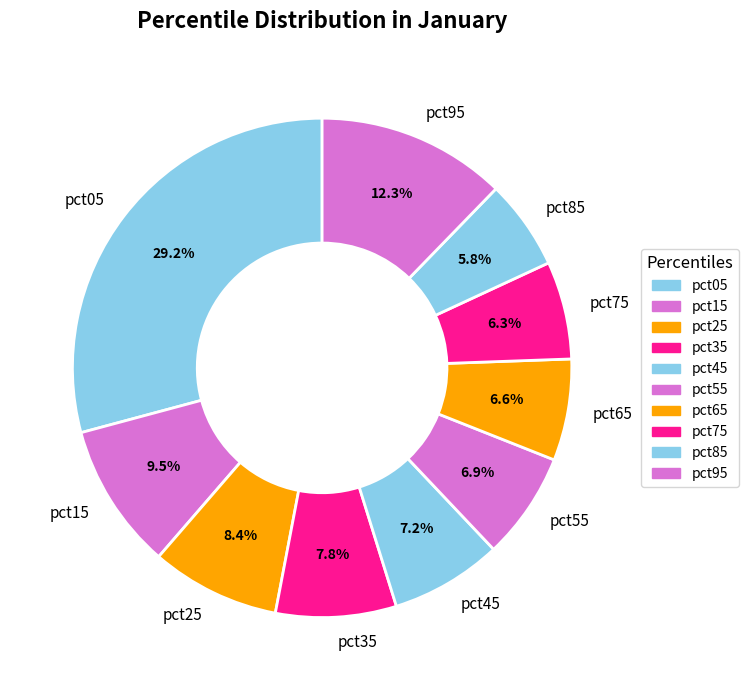

Combined, what portion of the pie is pct05 and pct55?

36.1%